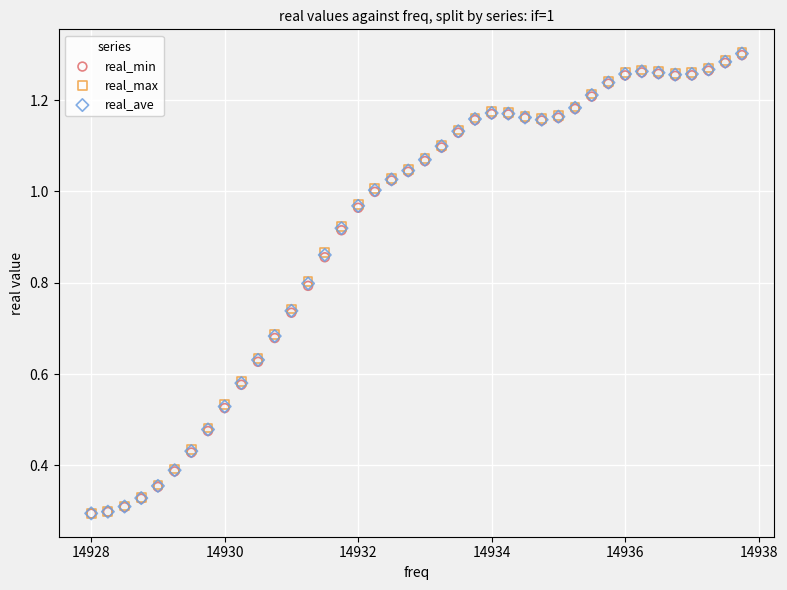

Which series has the largest Y range (max minus min)?

real_max